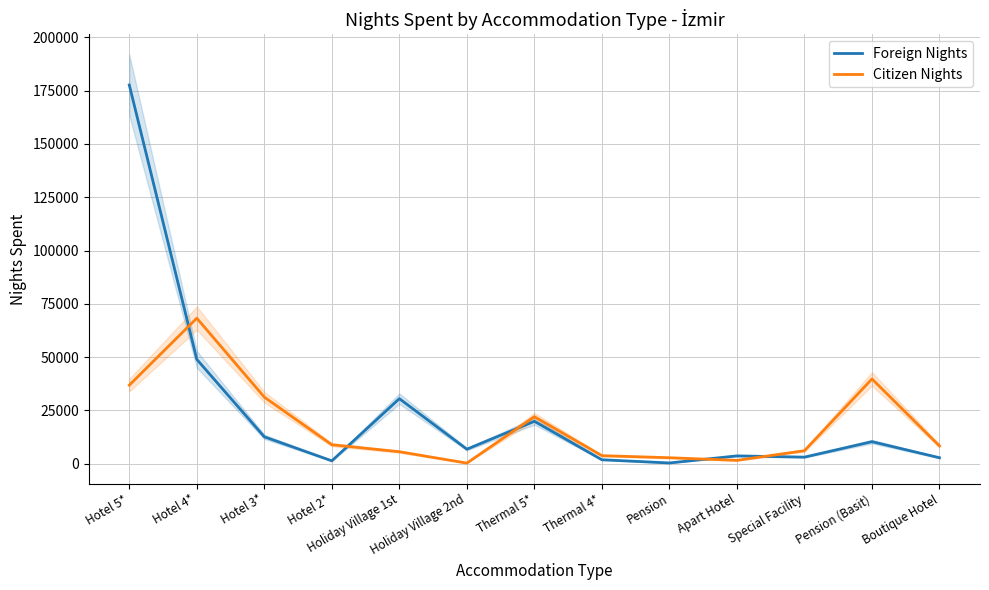

At which category does Citizen Nights reach its first local peak?

Hotel 4*